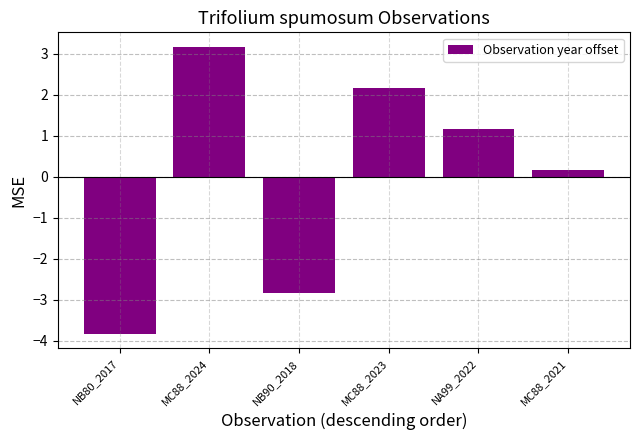

What is the minimum value shown in the chart?

-3.8